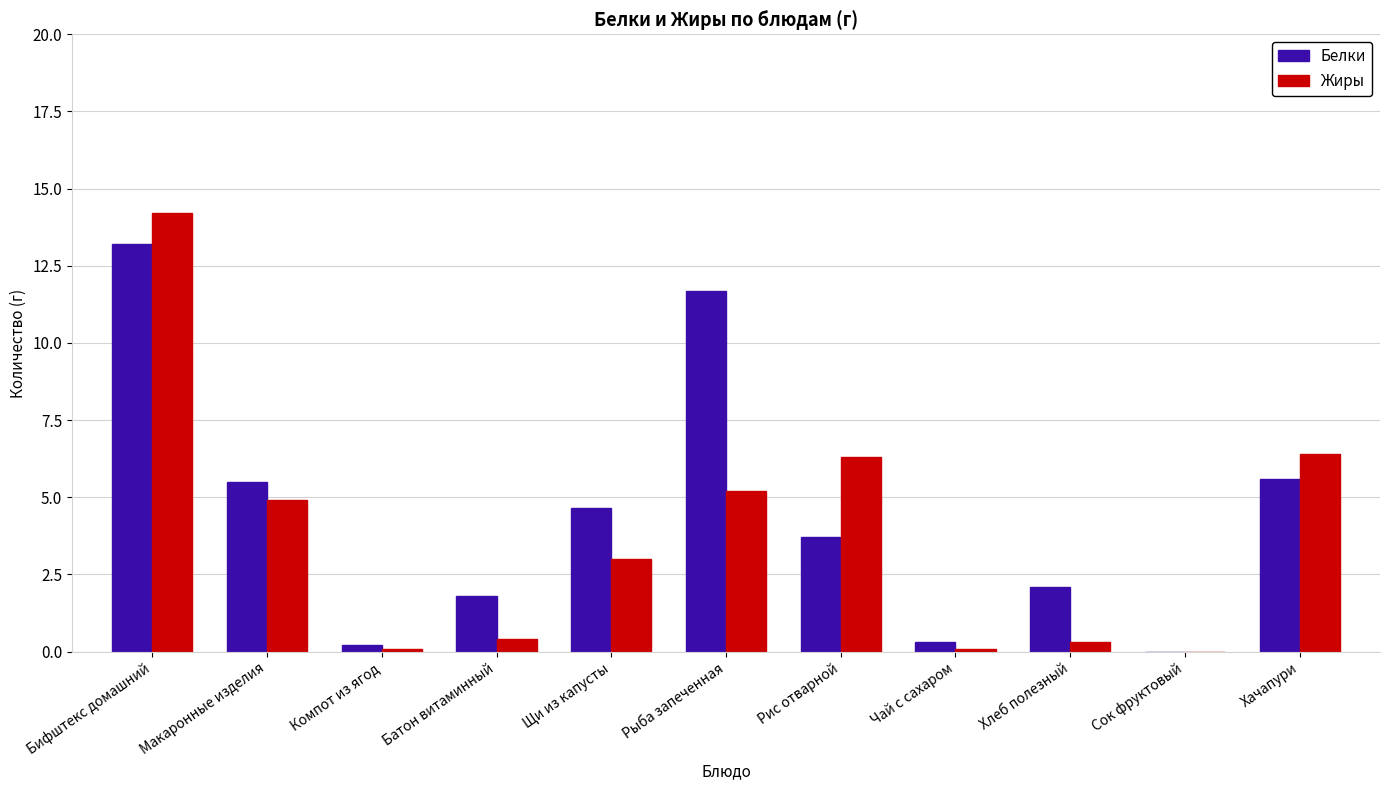

Is the value of Белки at Батон витаминный greater than the value of Жиры at Сок фруктовый?

Yes